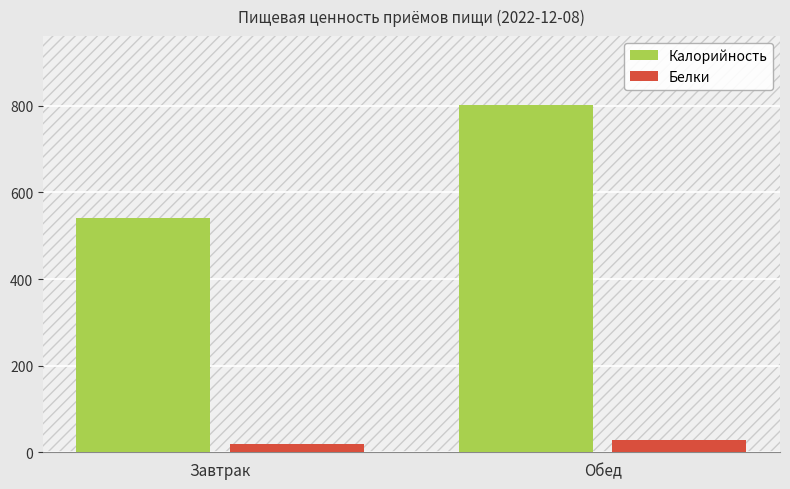

What is the label of the 2nd bar from the left?

Обед